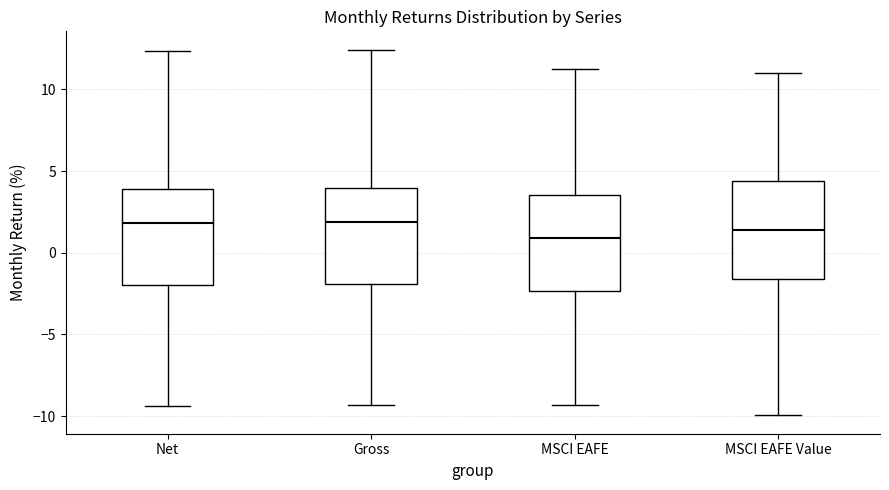

Reading left to right, read every box against the y-axis: the position of its median line, the range the box covers, and the ends of its whiskers. The values are not printed on the chart, so give them approximately, as read against the axis.

Net: median 2.0, box -2.0 to 4.0, whiskers -9.5 to 12.5
Gross: median 2.0, box -2.0 to 4.0, whiskers -9.5 to 12.5
MSCI EAFE: median 1.0, box -2.5 to 3.5, whiskers -9.5 to 11.5
MSCI EAFE Value: median 1.5, box -1.5 to 4.5, whiskers -10.0 to 11.0